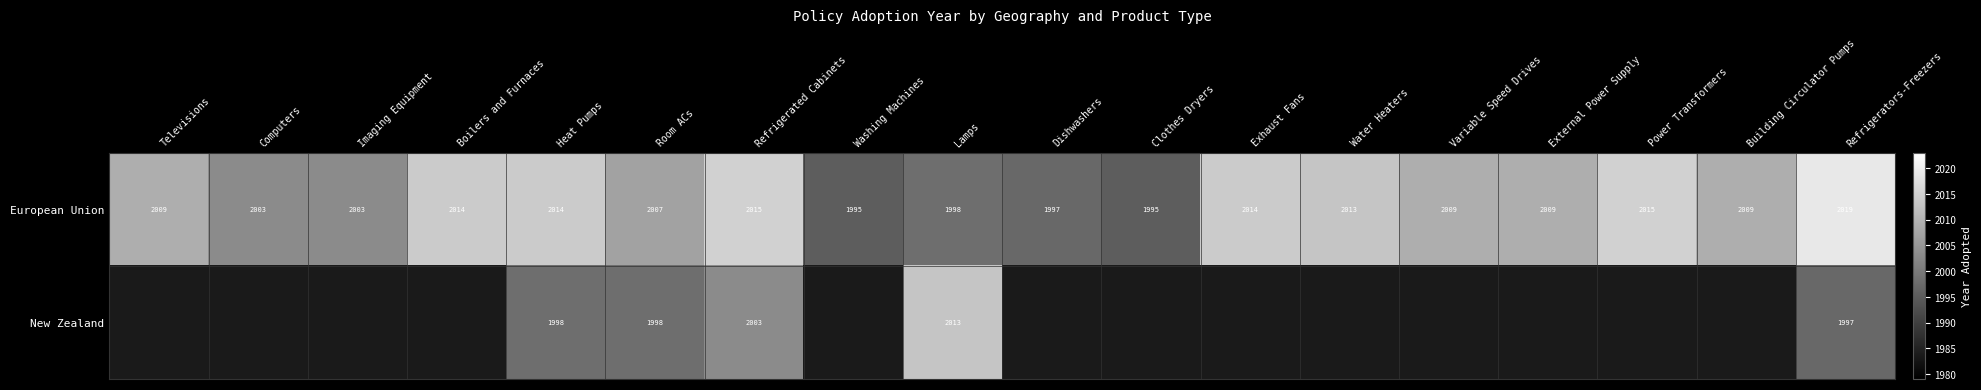

Which series has the widest spread of values?

European Union